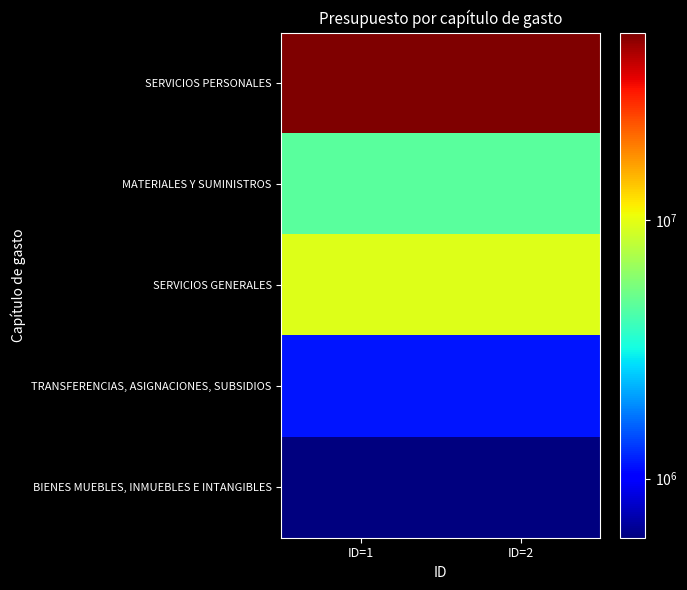

Reading left to right, list all the values displayed in this chart.

SERVICIOS PERSONALES: ID=1=53154133.0	ID=2=53154133.0
MATERIALES Y SUMINISTROS: ID=1=4683428.0	ID=2=4683428.0
SERVICIOS GENERALES: ID=1=9579591.0	ID=2=9579591.0
TRANSFERENCIAS, ASIGNACIONES, SUBSIDIOS: ID=1=1145120.0	ID=2=1145120.0
BIENES MUEBLES, INMUEBLES E INTANGIBLES: ID=1=590000.0	ID=2=590000.0